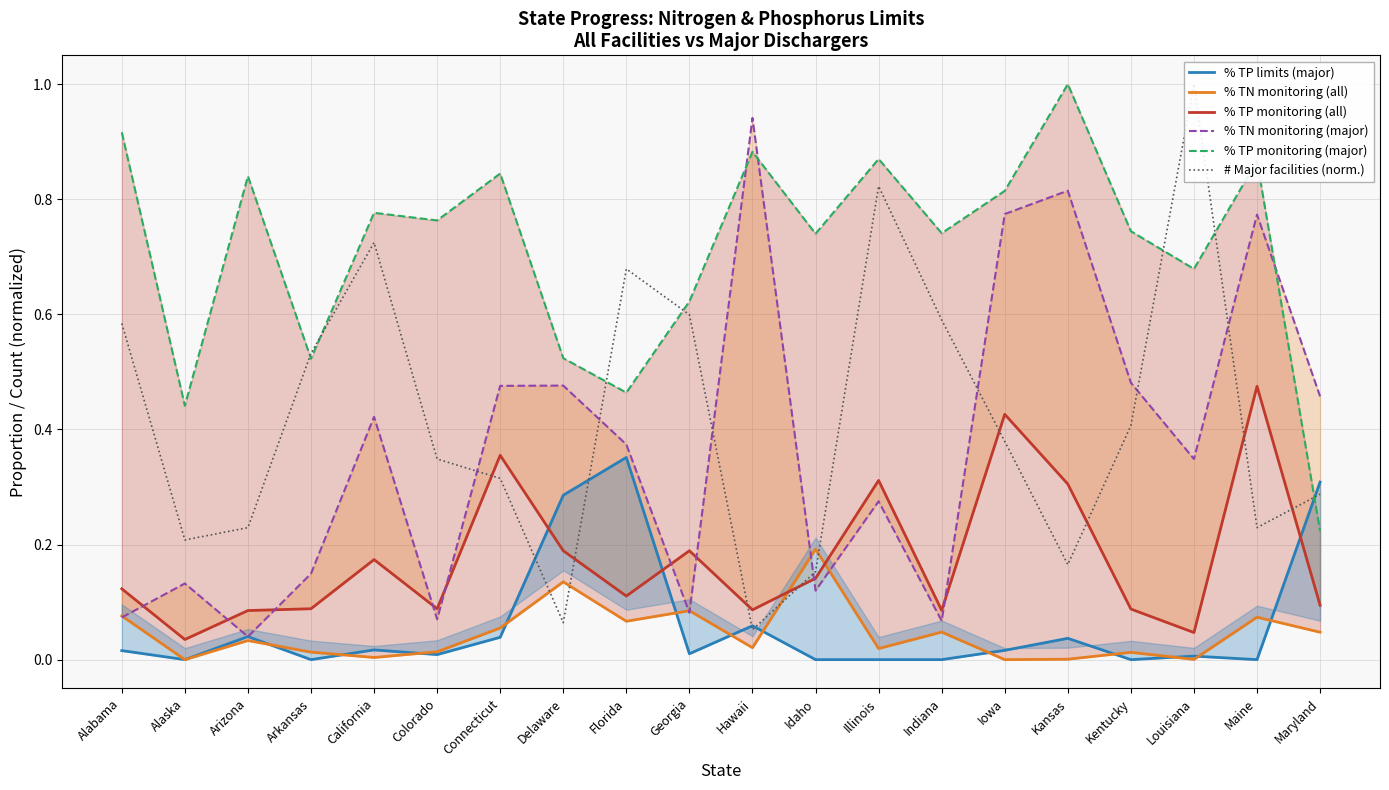

In % TN monitoring (major), how many points are higher than both neighbors (excluding endpoints)?

7